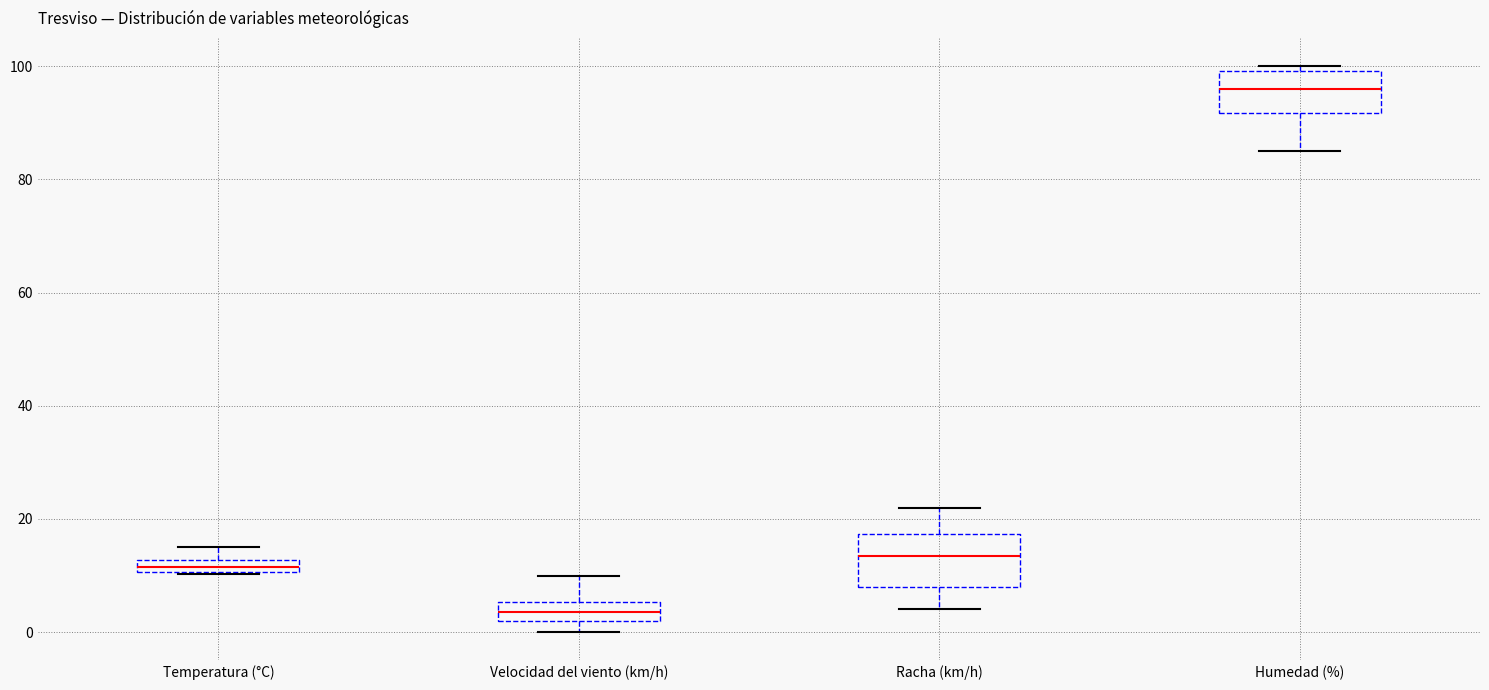

Which box has the highest median line?

Humedad (%)